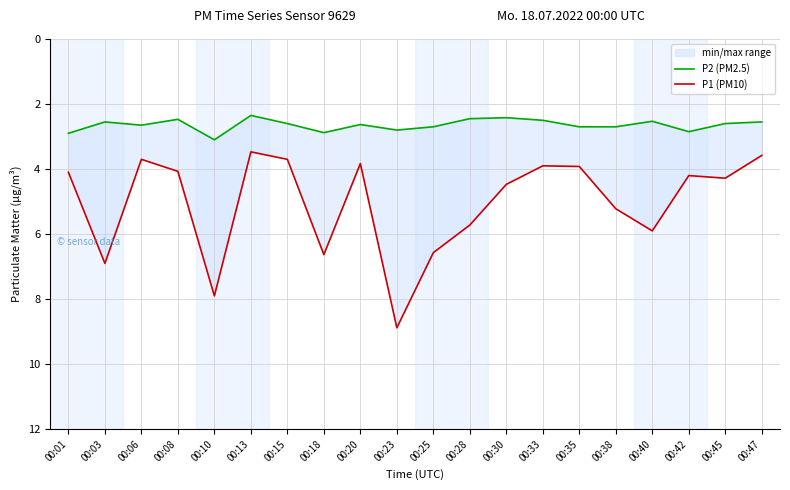

Between 00:45 and 00:15, which is larger?

00:45